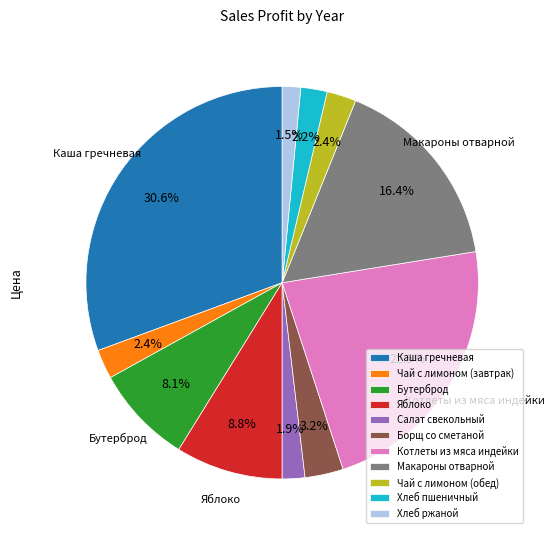

Does Бутерброд account for over 50% of the chart?

No